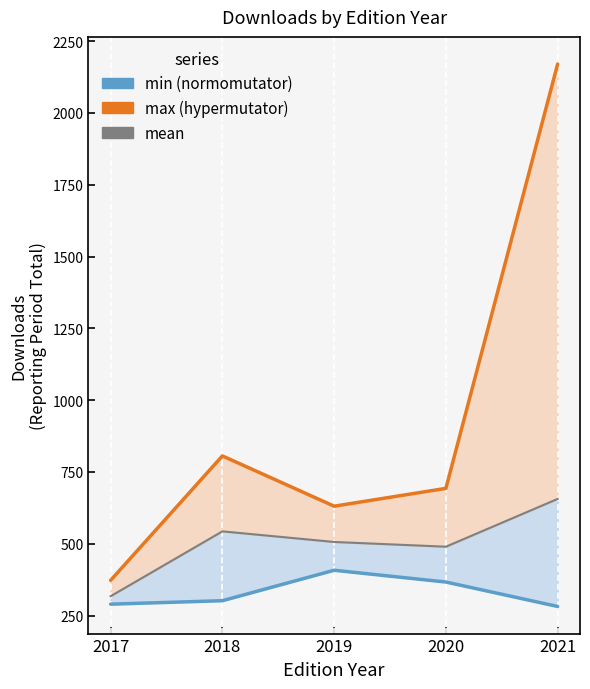

At how many categories does at least one series exceed 587?

4